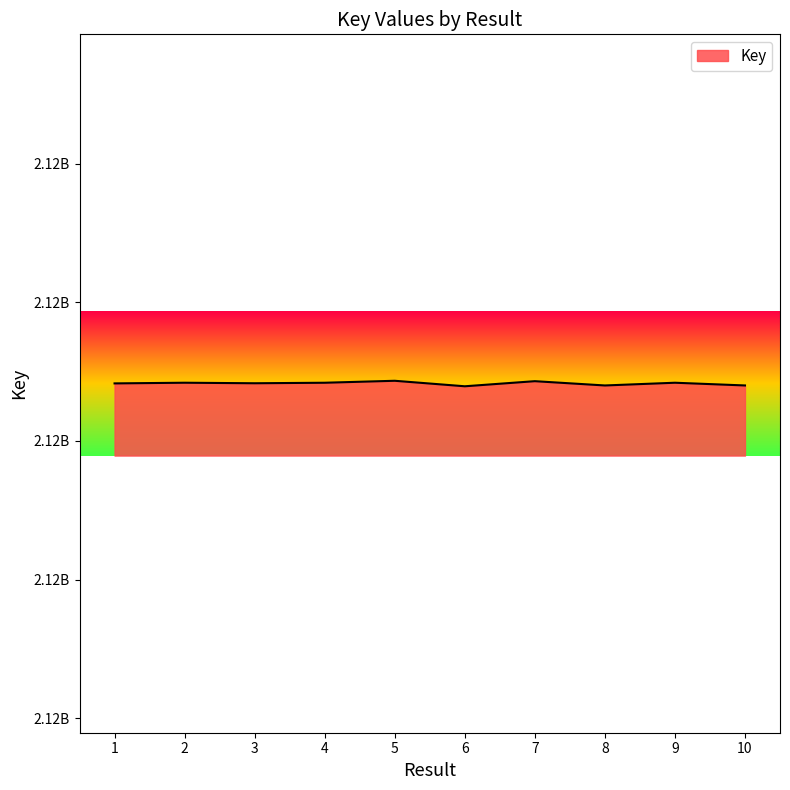

Does the chart have visible grid lines?

No